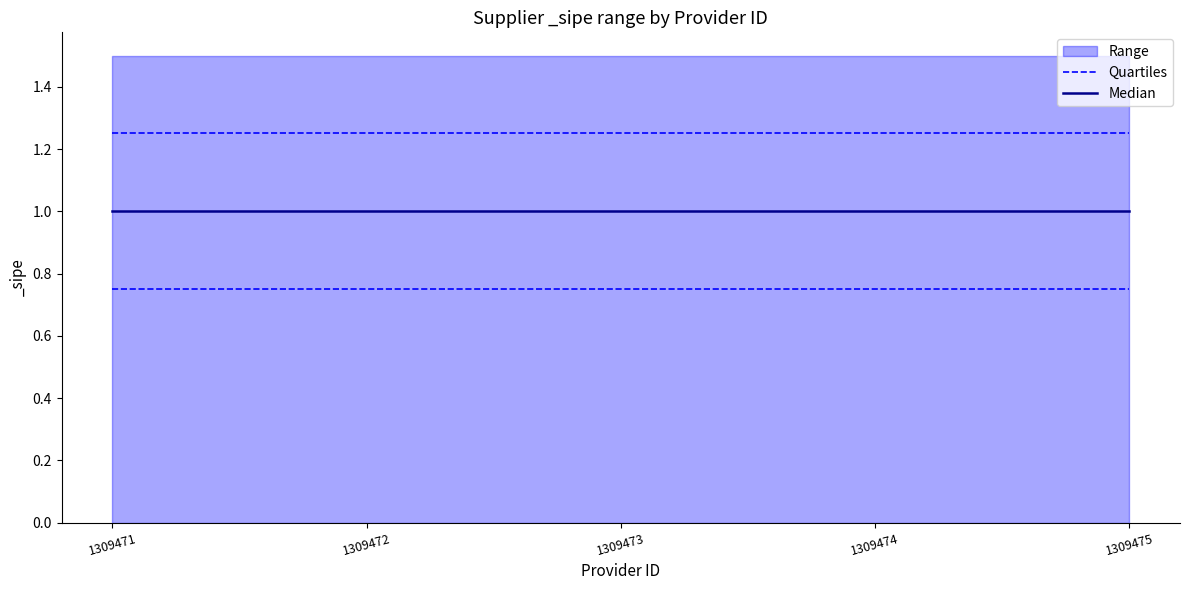

At how many categories does at least one series exceed 0?

5